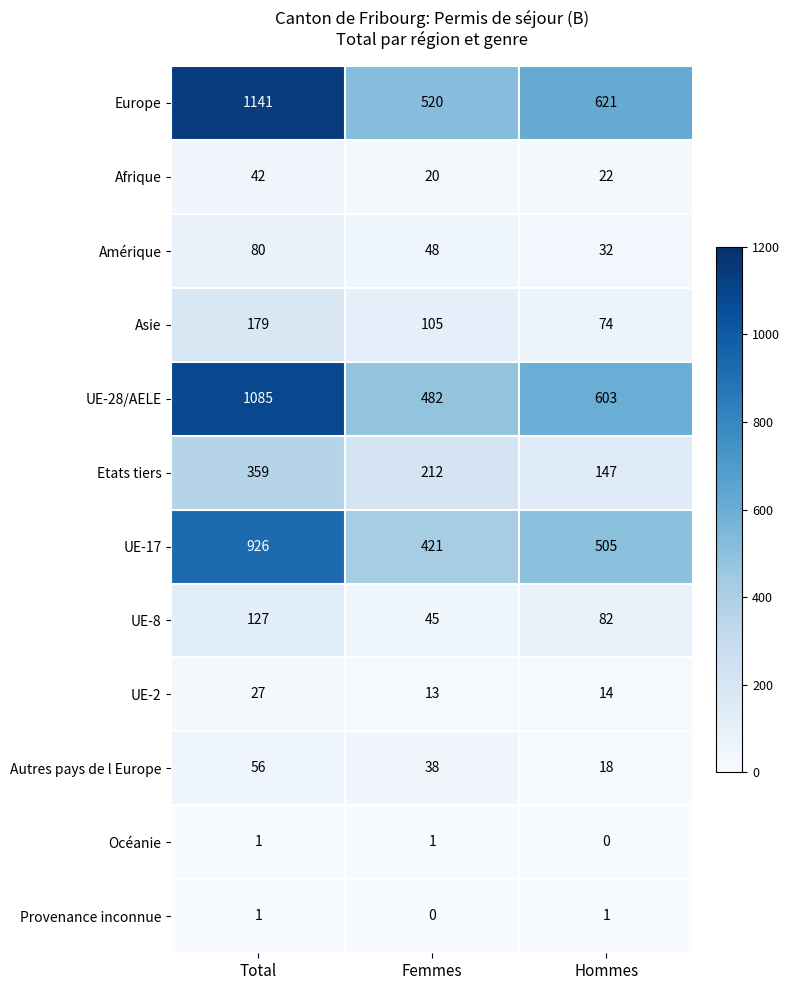

What is the spread (max minus min) of values at Femmes?

520